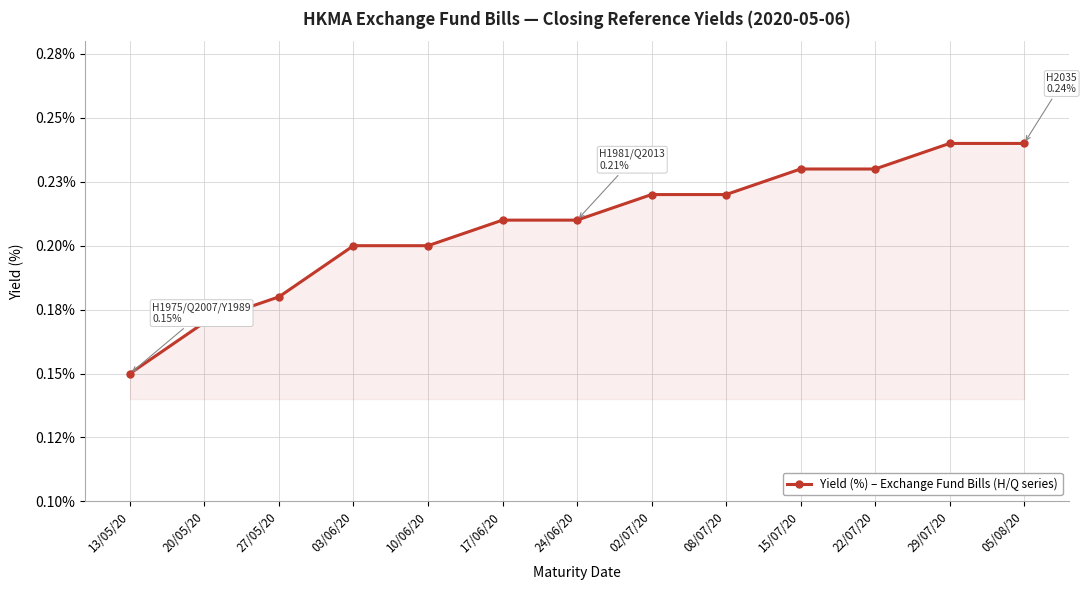

Is this an area chart (filled region under the line)?

Yes